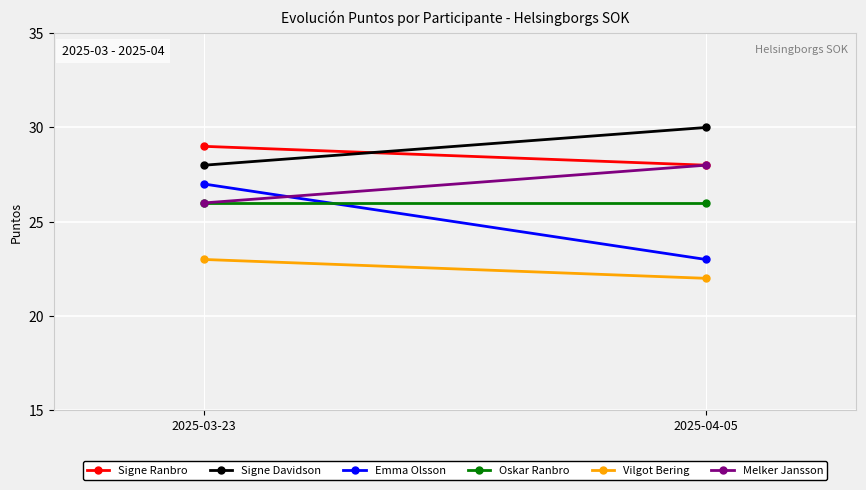

What is the maximum value for Oskar Ranbro?

26